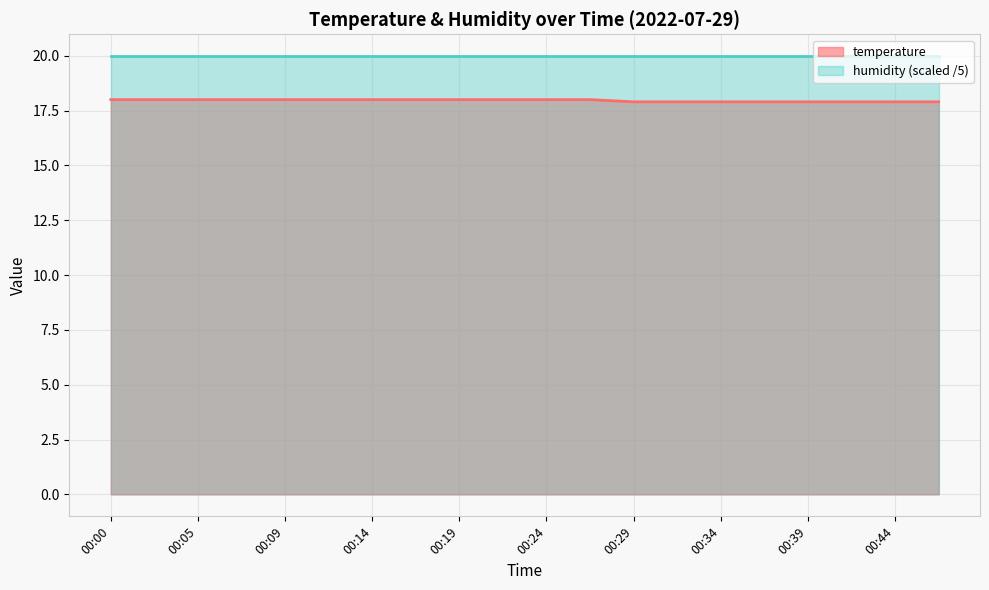

Which series has the widest spread of values?

temperature